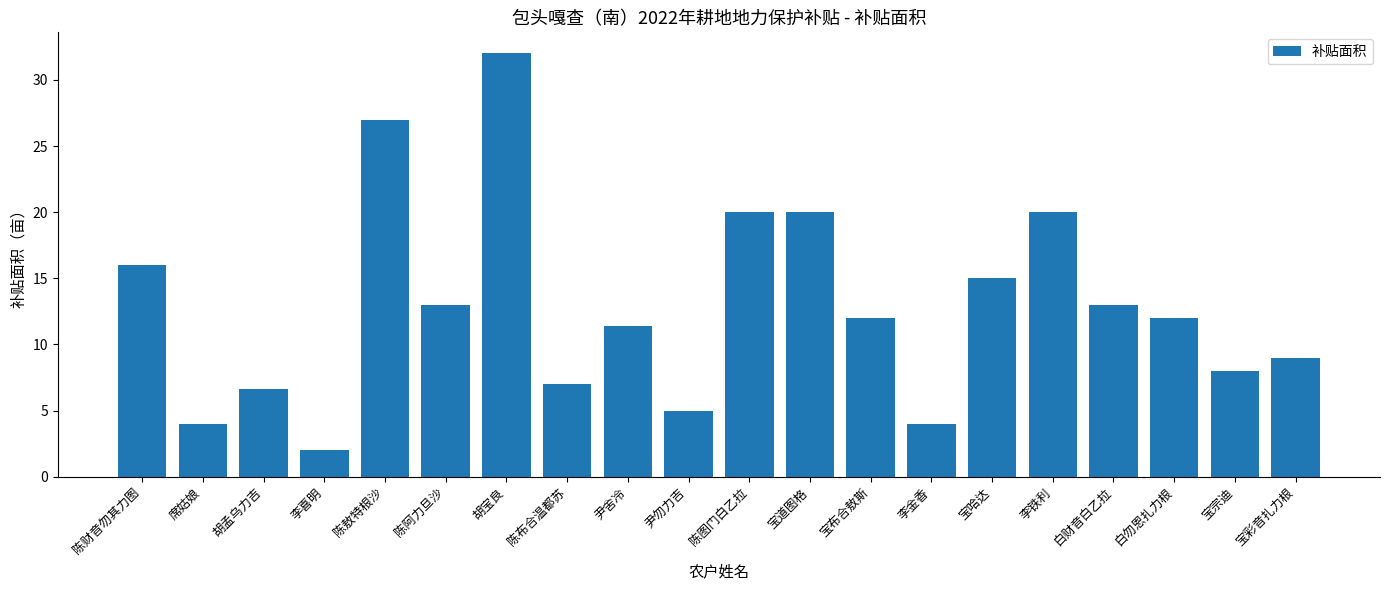

What is the label of the 16th bar from the left?

李铁利